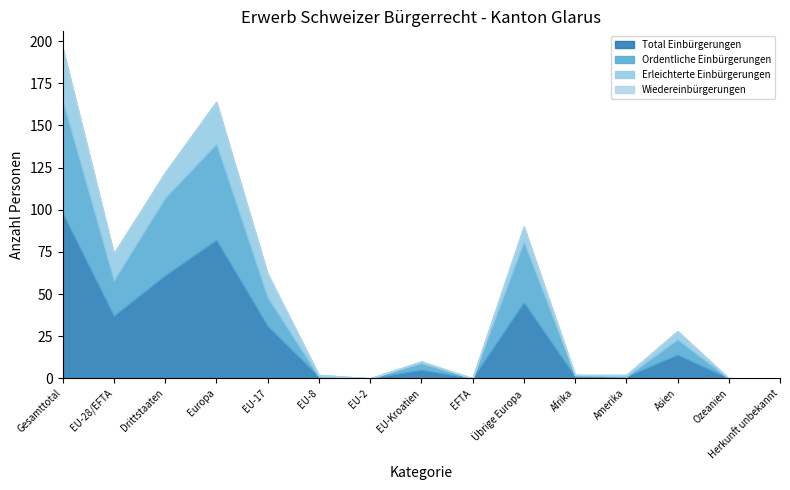

Does the chart have visible grid lines?

No